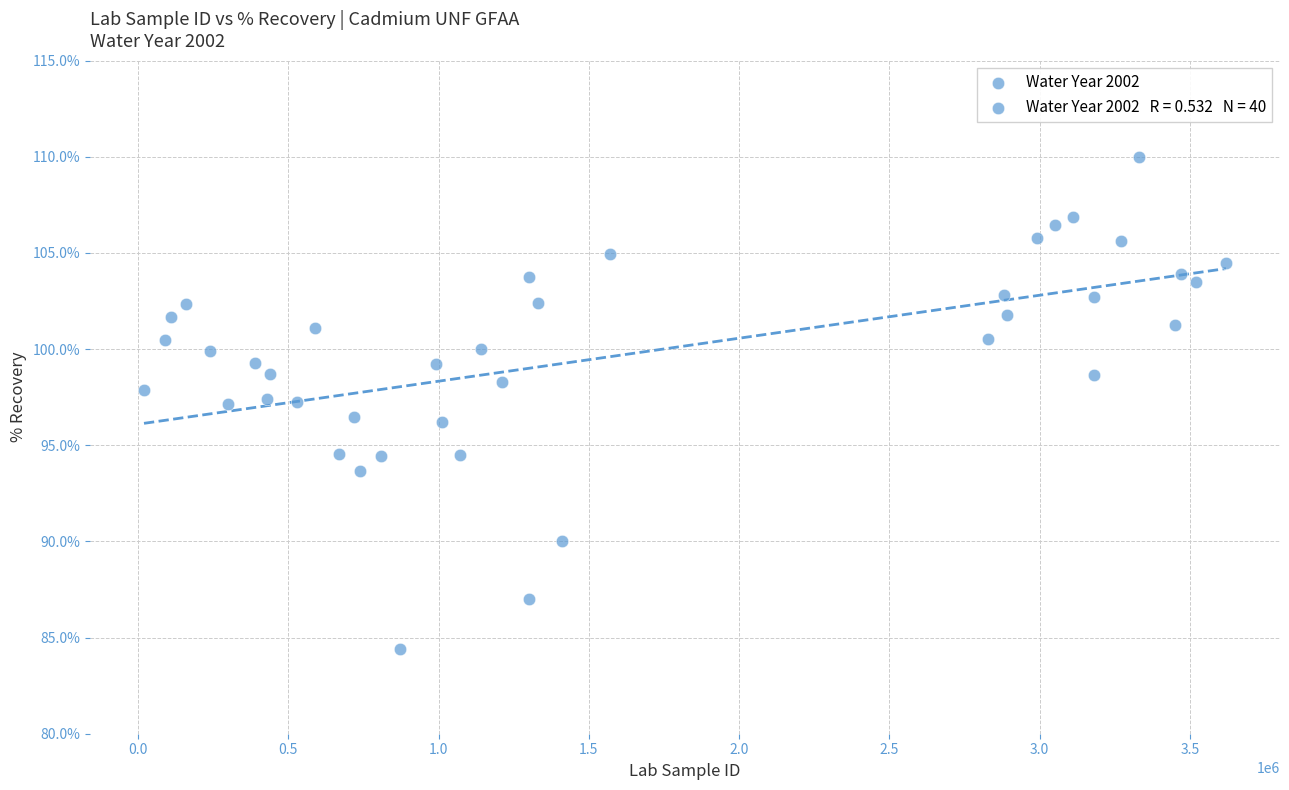

What is the range of X values (max minus min)?

3600045.0